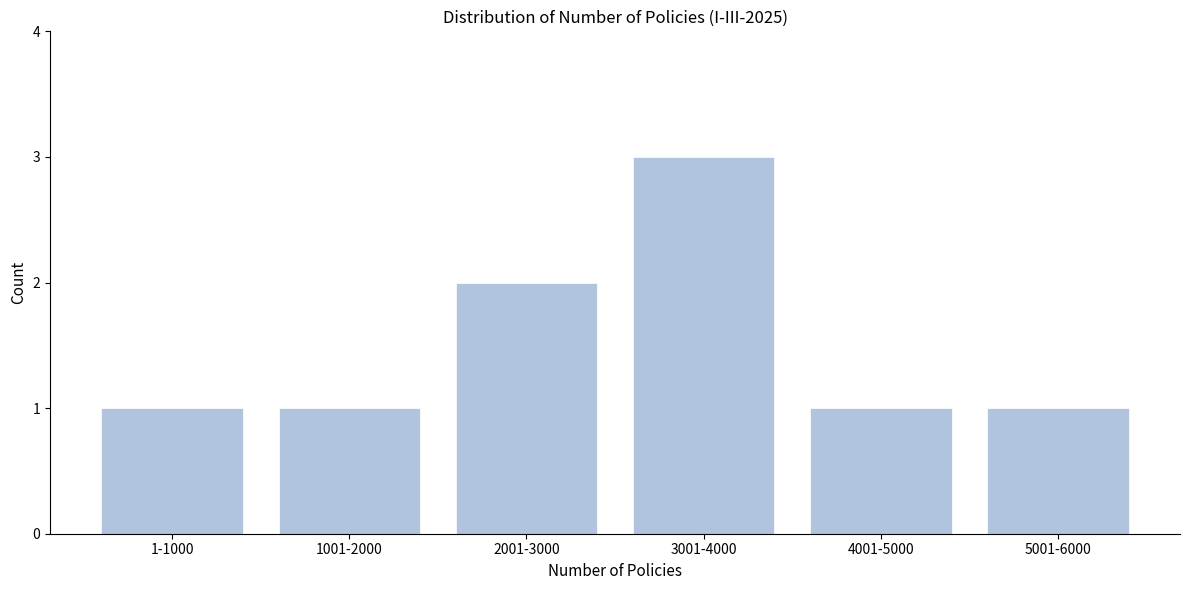

Reading right to left, transcribe all the data shown in this chart.

5001-6000=1	4001-5000=1	3001-4000=3	2001-3000=2	1001-2000=1	1-1000=1